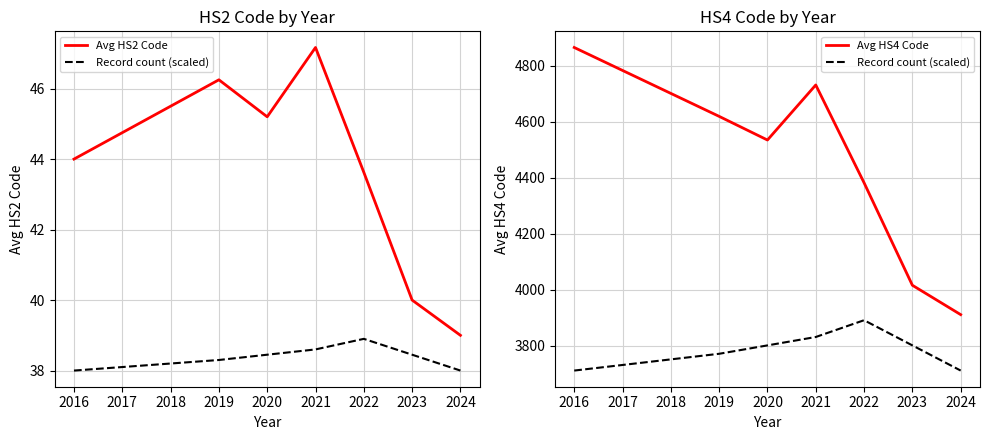

True or false: Record count (scaled) has a value of 6853.3 at 2021.

False